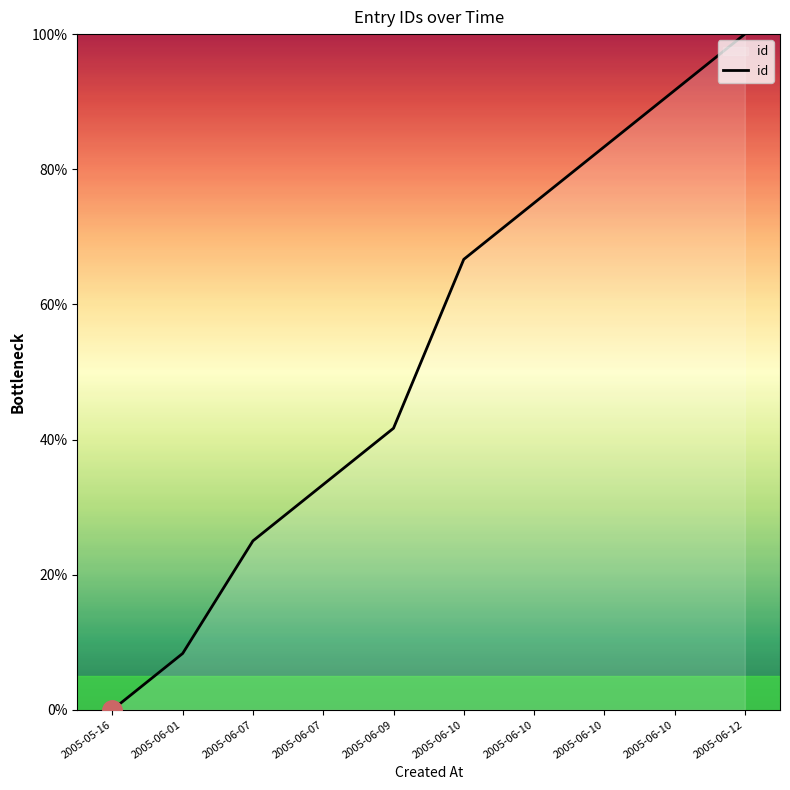

Which label corresponds to the largest value in the chart?

2005-06-12